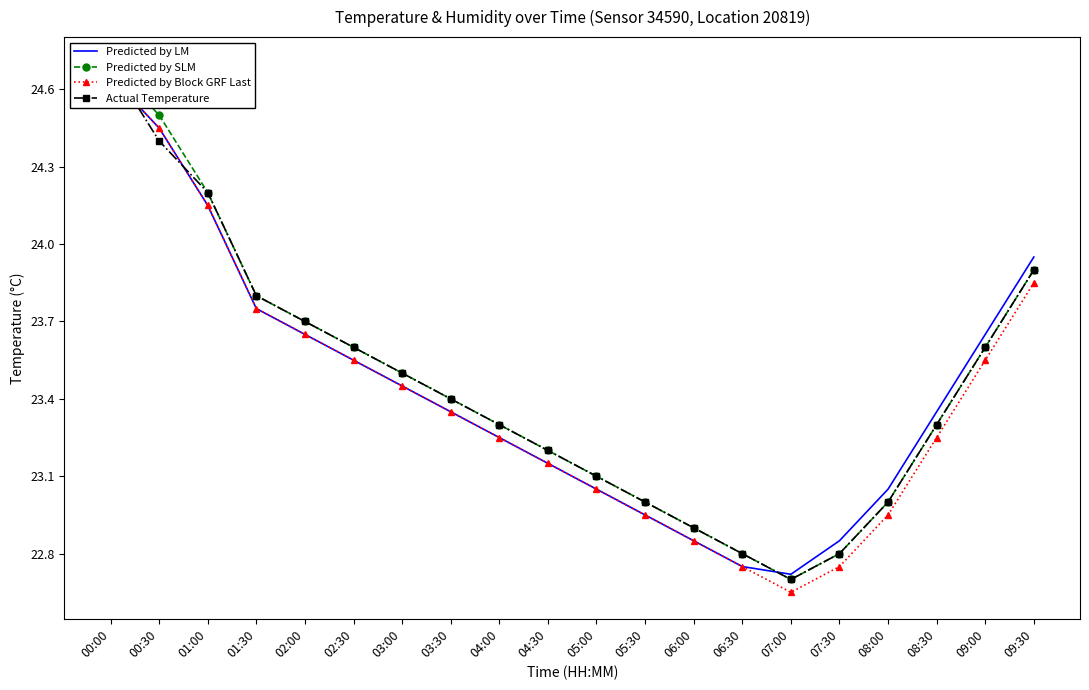

Where is Predicted by Block GRF Last nearest to the value 23?

05:00